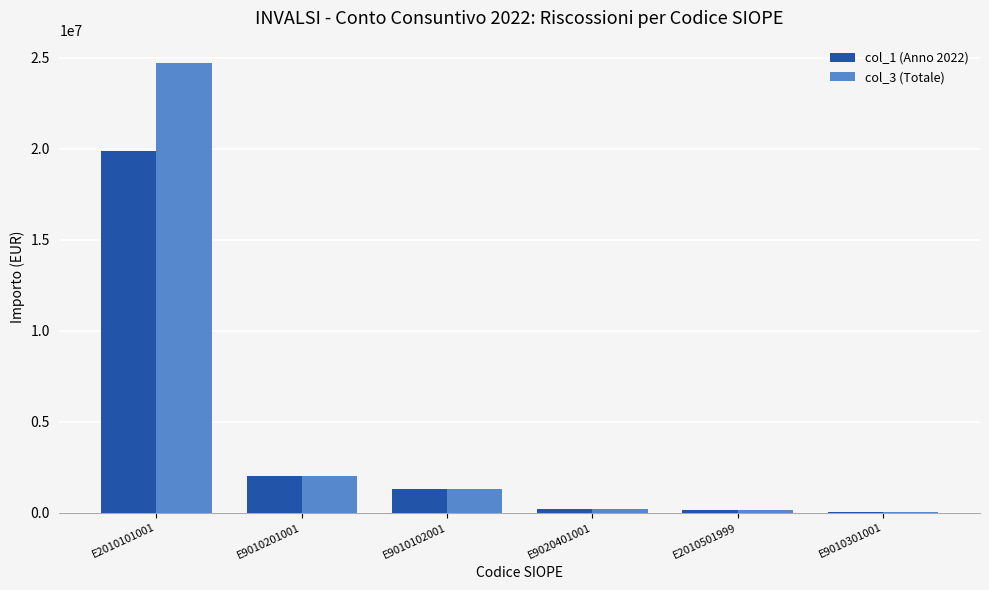

Which series has the largest range (max minus min)?

col_3 (Totale)